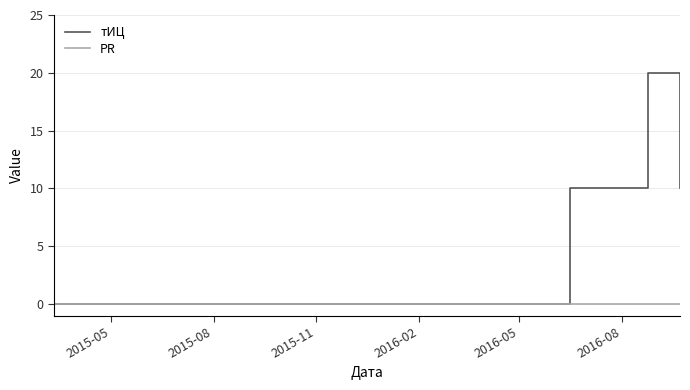

At how many categories does at least one series exceed 9?

3